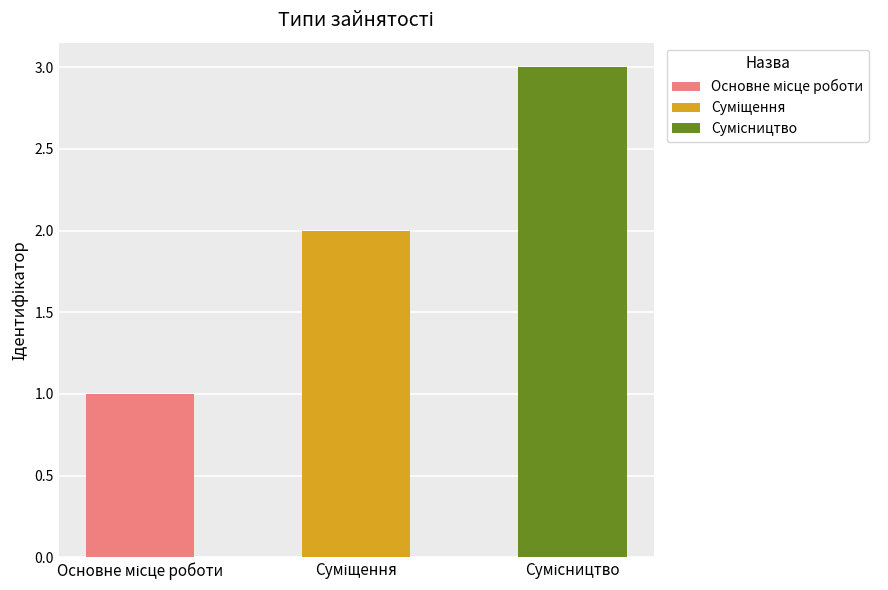

What is the greatest value displayed?

3